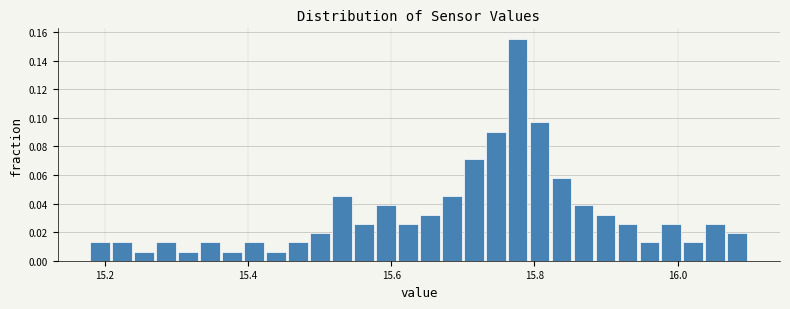

Around what value on the x-axis is the tallest bar? Give the approximate position of its centre, as read against the axis.

15.78